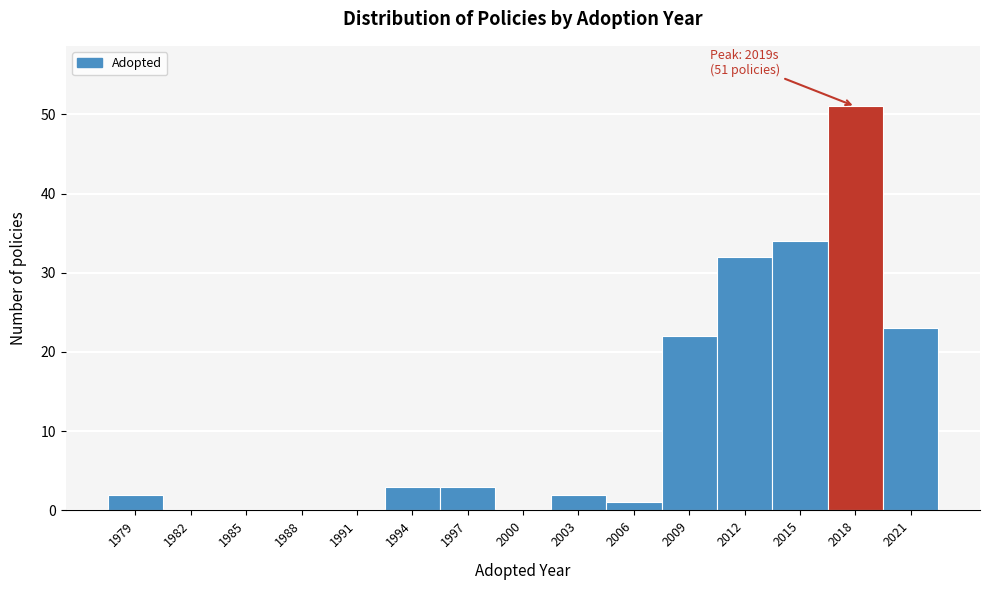

Reading right to left, extract all data points from this chart.

2021=23	2018=51	2015=34	2012=32	2009=22	2006=1	2003=2	2000=0	1997=3	1994=3	1991=0	1988=0	1985=0	1982=0	1979=2